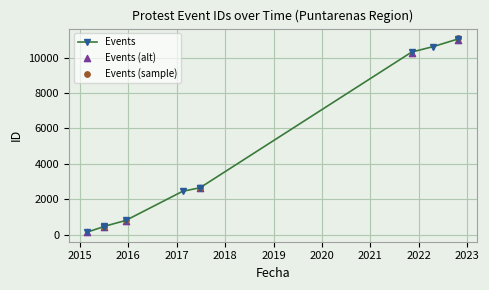

Between 2022-04-22 and 2015-07-01, which is larger?

2022-04-22